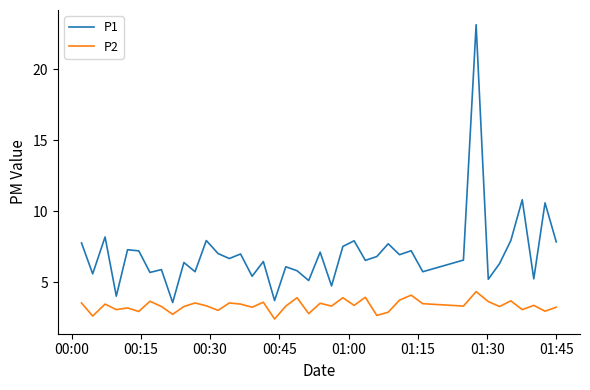

List the series in order of their peak value, highest first.

P1, P2